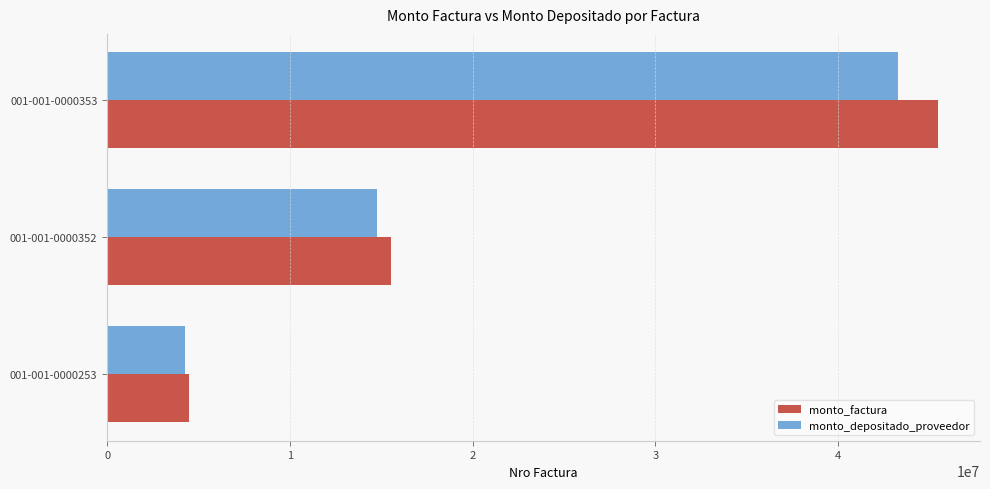

Rank the series by their average value, from lowest to highest.

monto_depositado_proveedor, monto_factura